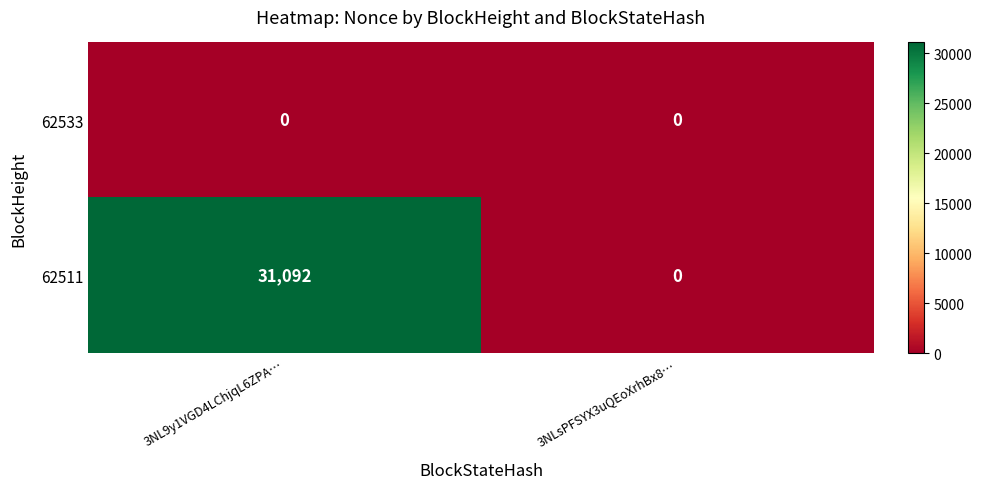

The 62533 series shows 0 at 3NL9y1VGD4LChjqL6ZPA…. True or false?

True